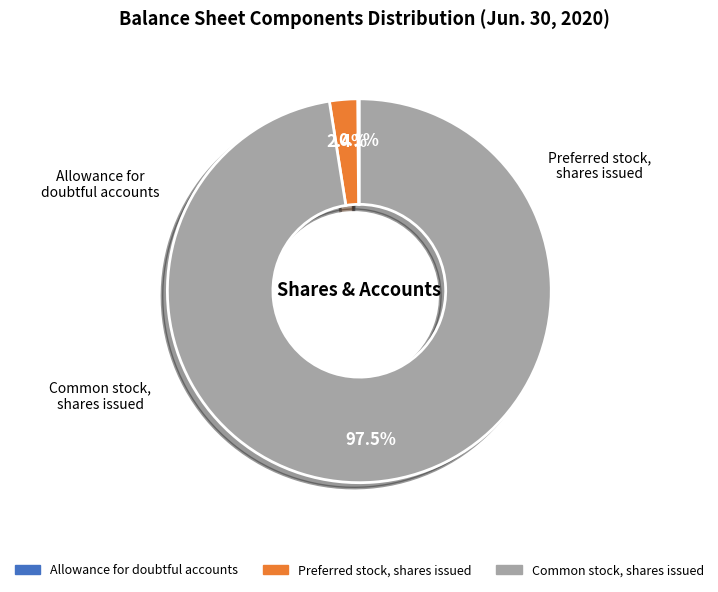

What portion of the pie excludes Common stock, shares issued?

2.5%